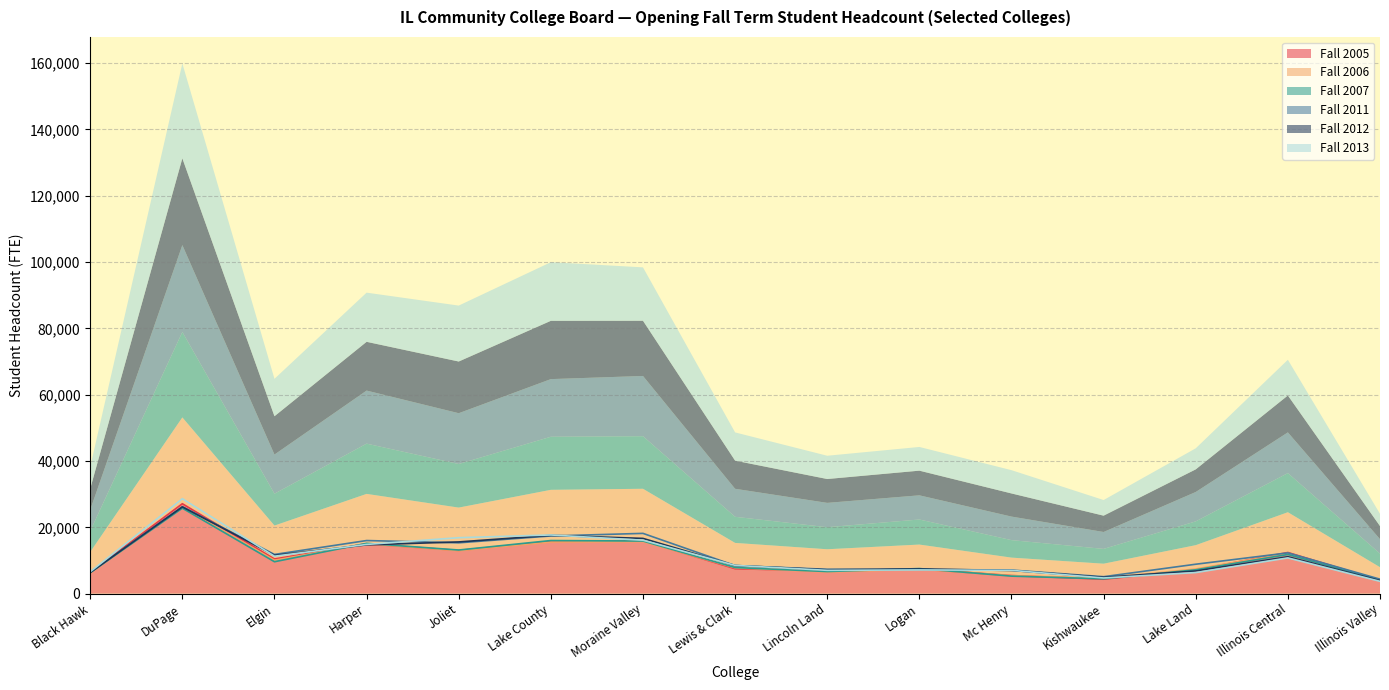

Between which two adjacent categories do Fall 2011 and Fall 2005 first intersect?

DuPage and Elgin